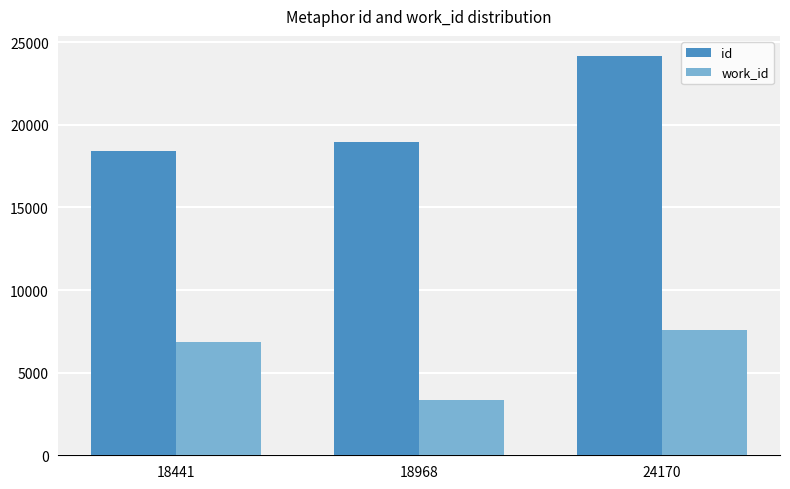

Which series changed the most between 18441 and 24170?

id